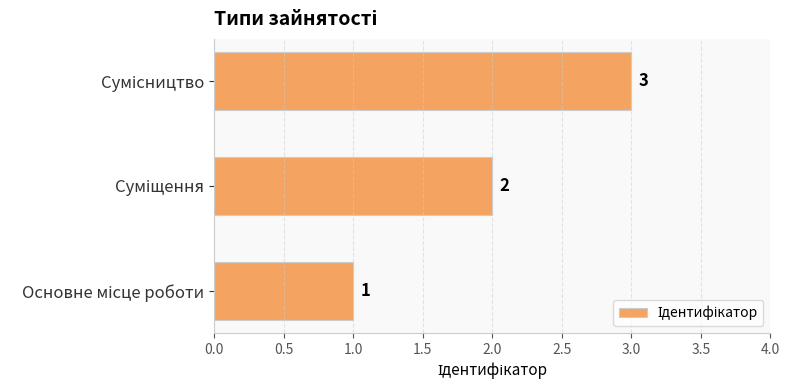

What is the sum of all values?

6